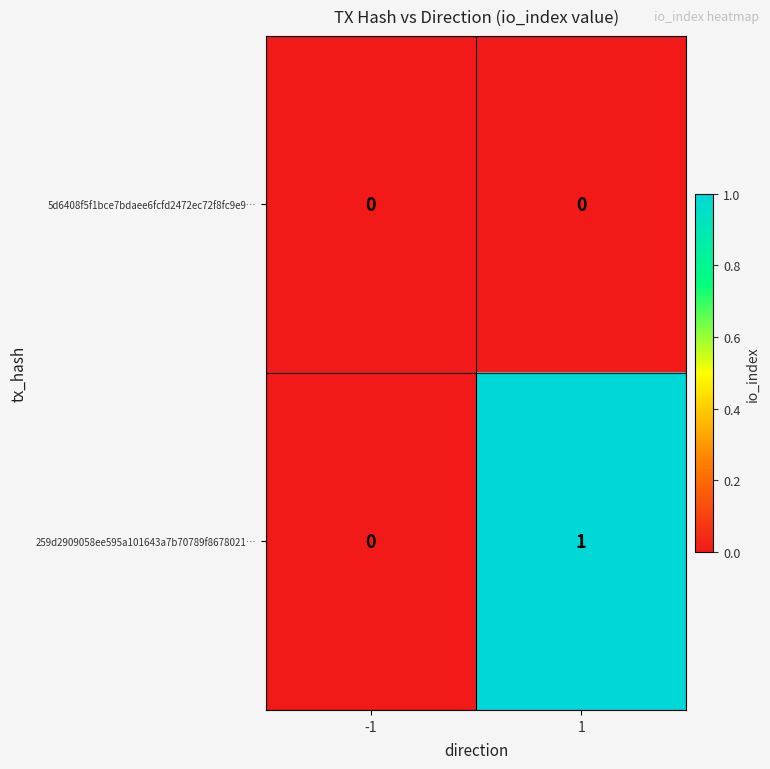

Rank the series by their average value, from lowest to highest.

5d6408f5f1bce7bdaee6fcfd2472ec72f8fc9e9…, 259d2909058ee595a101643a7b70789f8678021…